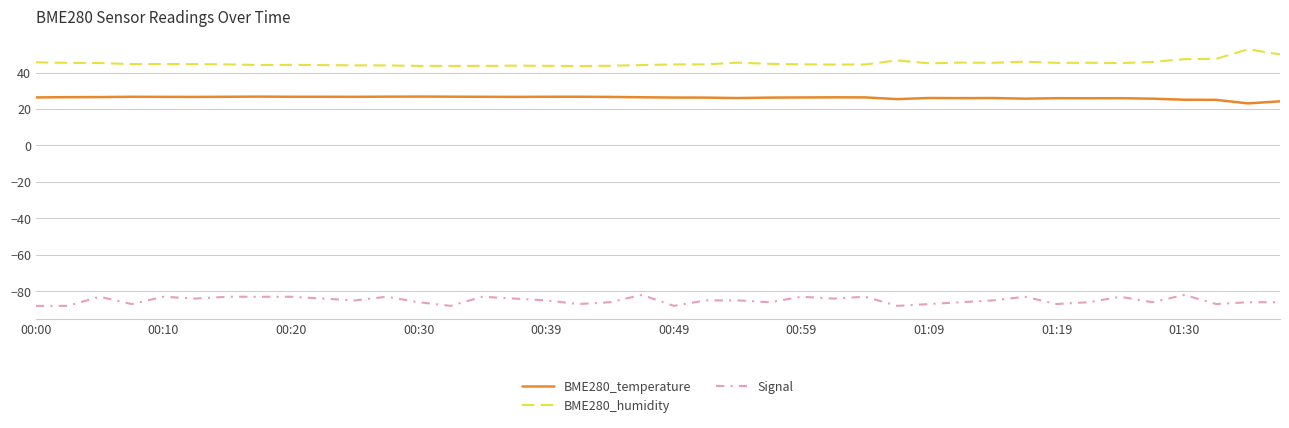

Does the chart display data point markers on the line(s)?

No